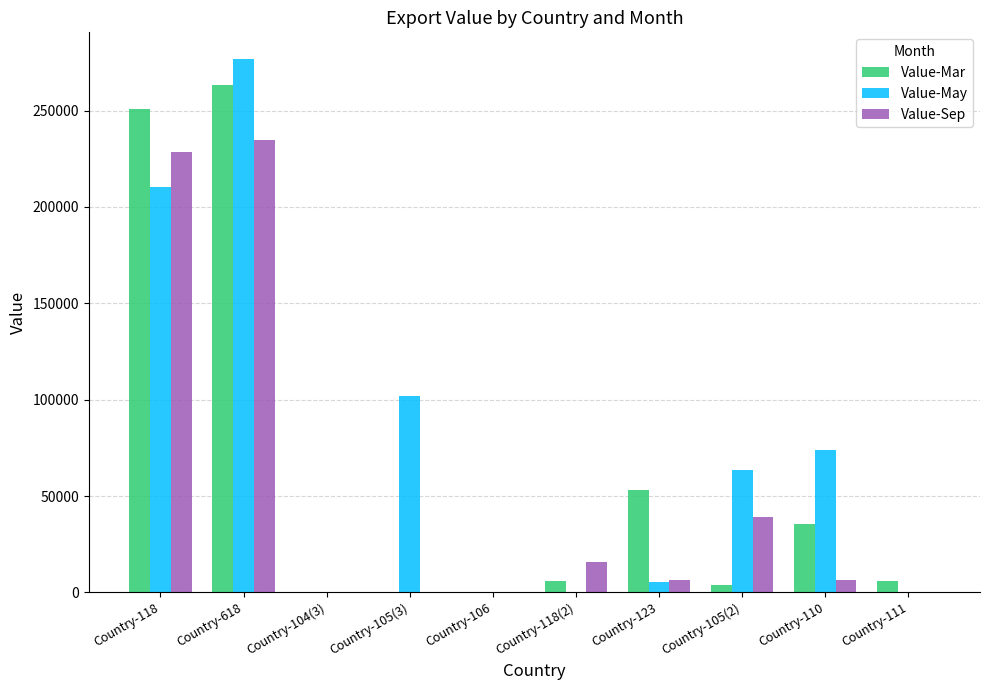

Which series has the largest total across all categories?

Value-May